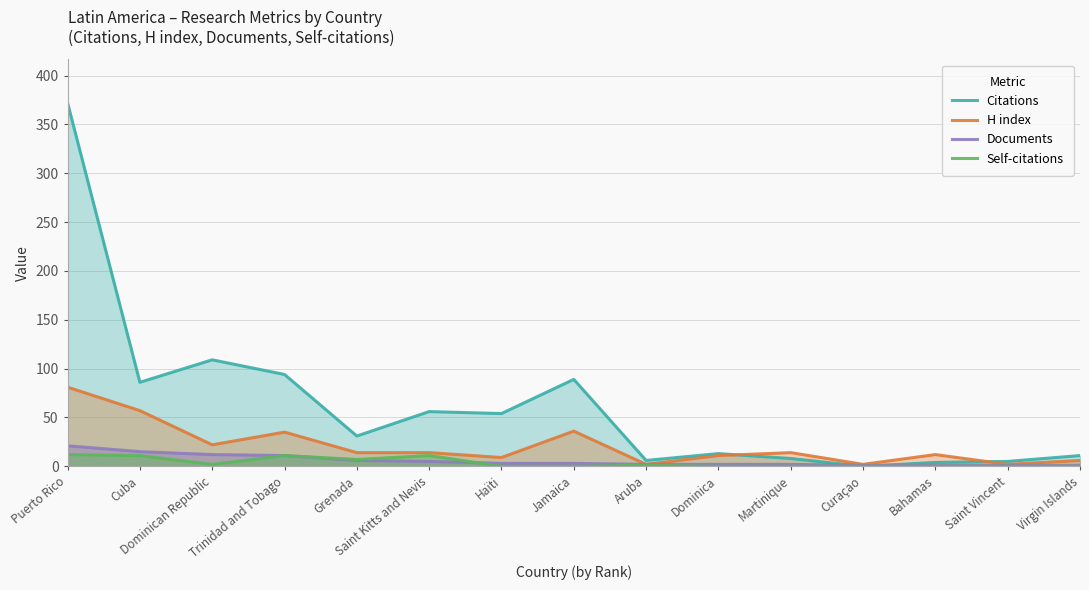

The Self-citations series shows 0 at Saint Vincent. True or false?

True